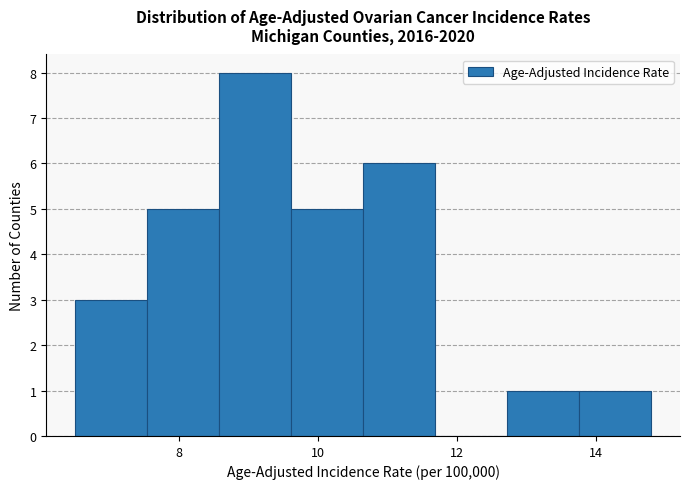

Reading left to right, list every bar in this chart as the range it spans on the x-axis followed by its height. Neither the bar edges nor the heights are printed on the chart, so give them approximately, as read against the axes.

6.6 to 7.6: 3
7.6 to 8.6: 5
8.6 to 9.6: 8
9.6 to 10.6: 5
10.6 to 11.6: 6
11.6 to 12.8: 0
12.8 to 13.8: 1
13.8 to 14.8: 1